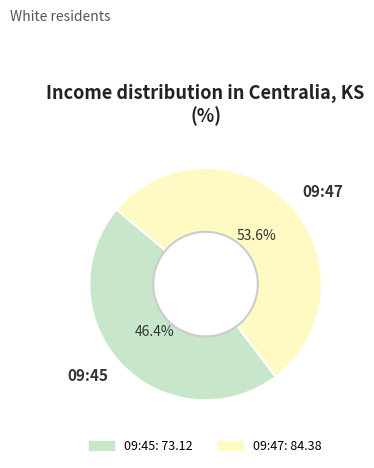

Which has a higher value, 09:45 or 09:47?

09:47